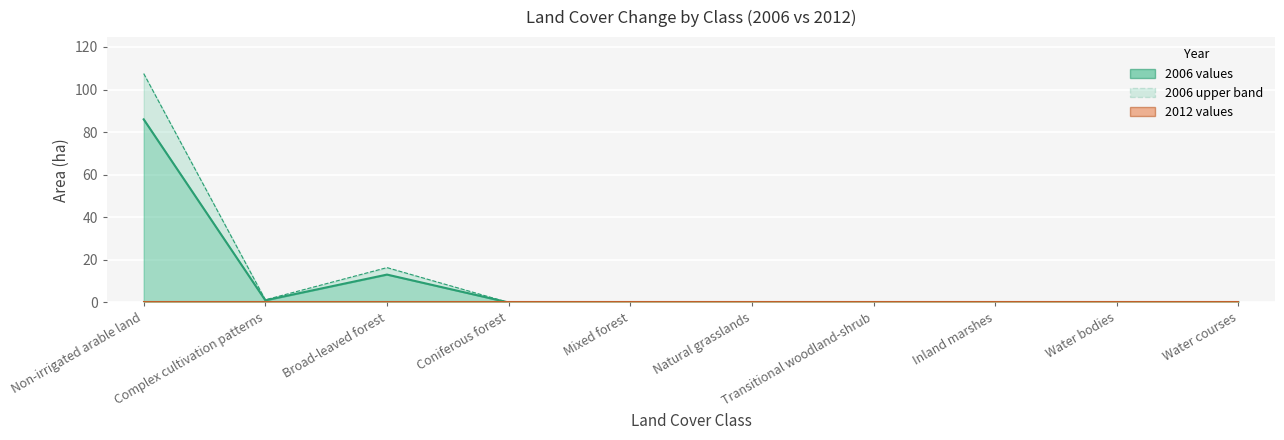

What position from the left is Broad-leaved forest?

3